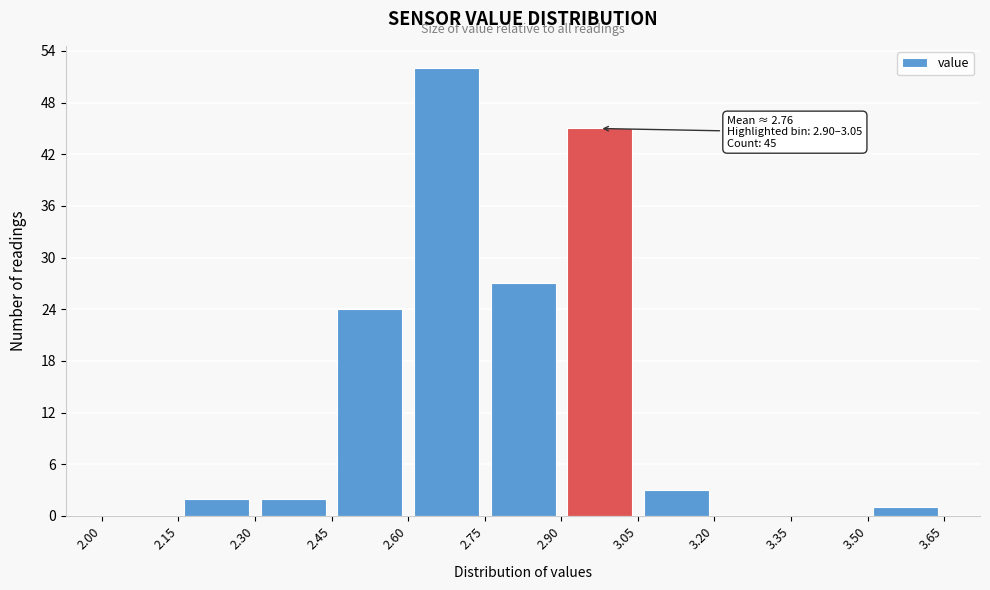

Over which range of the x-axis is the bar tallest?

2.60 to 2.75